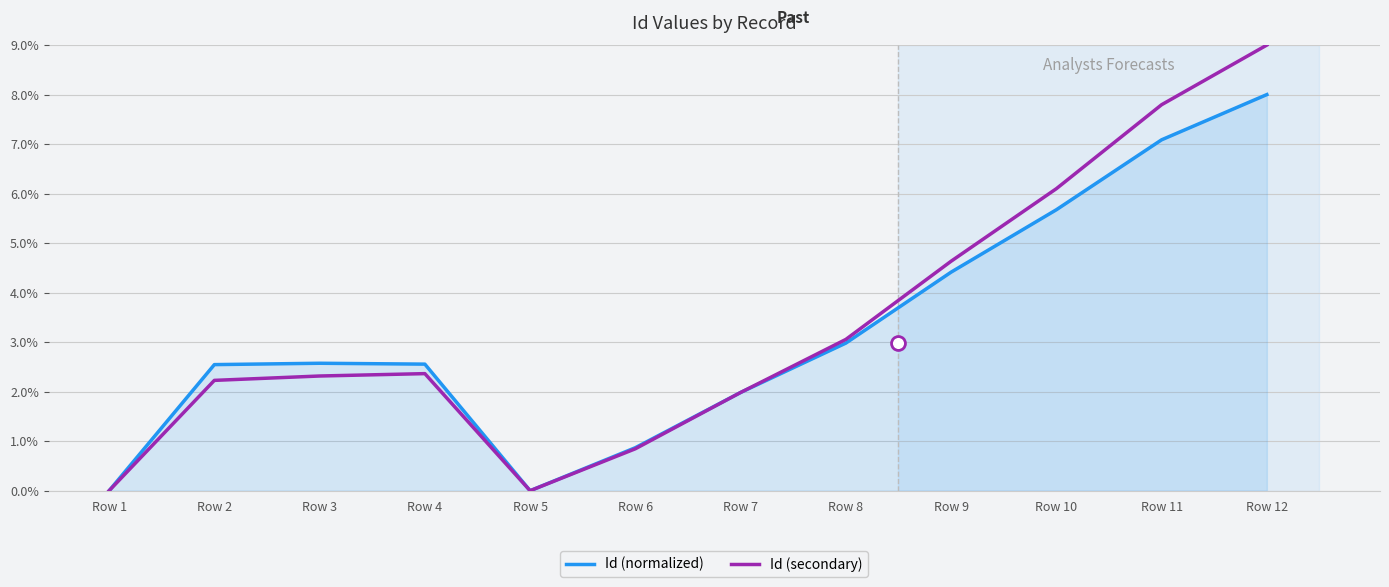

Read the Id (normalized) value at Row 7.

2.0